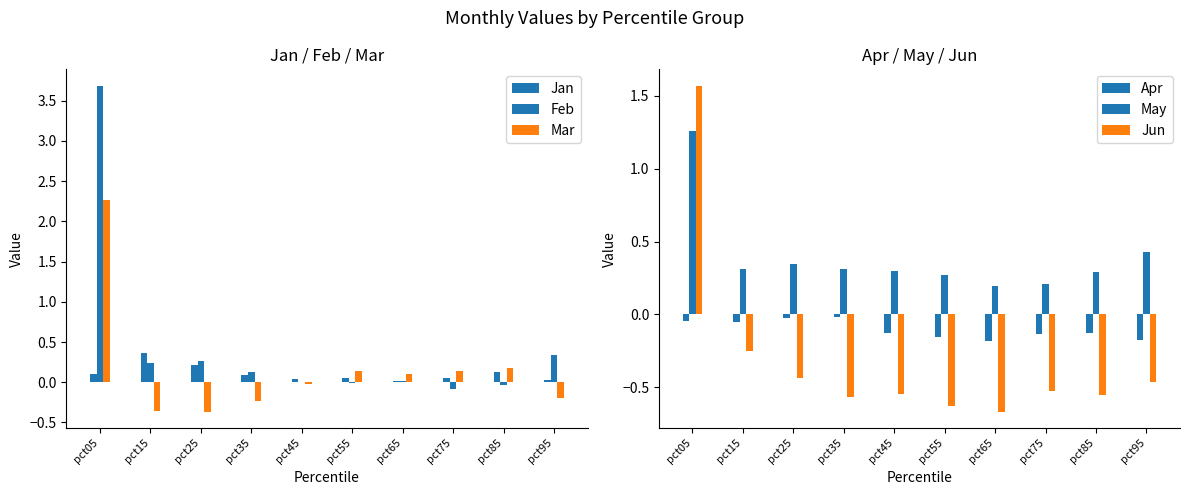

Where is Mar nearest to the value 0?

pct45